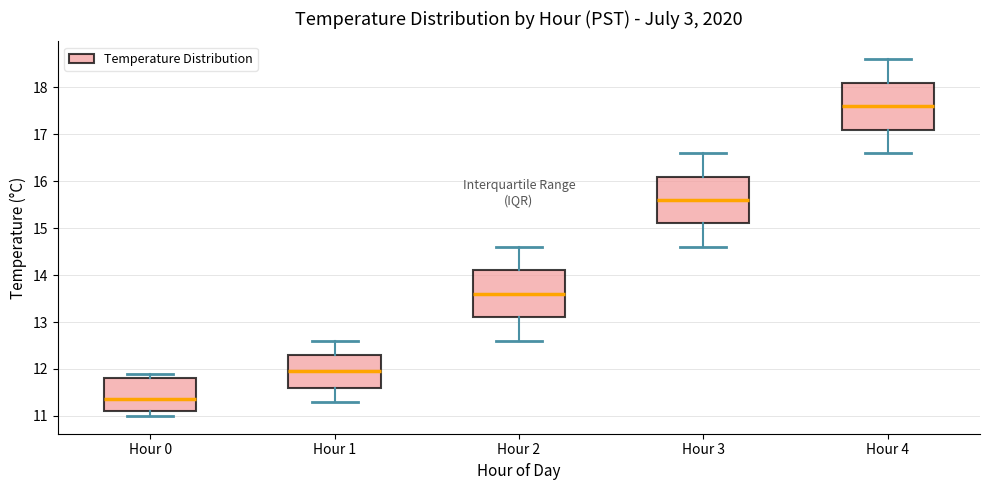

Where does the lower whisker of the box for Hour 4 end on the y-axis? The values are not printed on the chart, so give them approximately, as read against the axis.

16.6